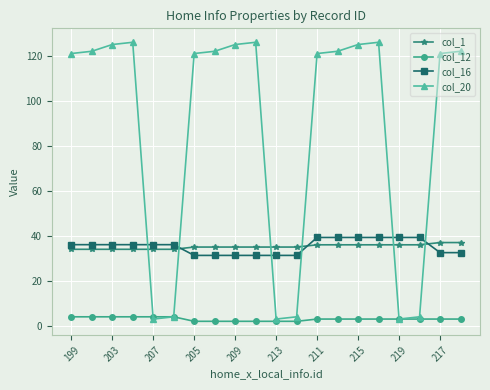

What is the value of the col_20 point at the 6th from the left?

4.0